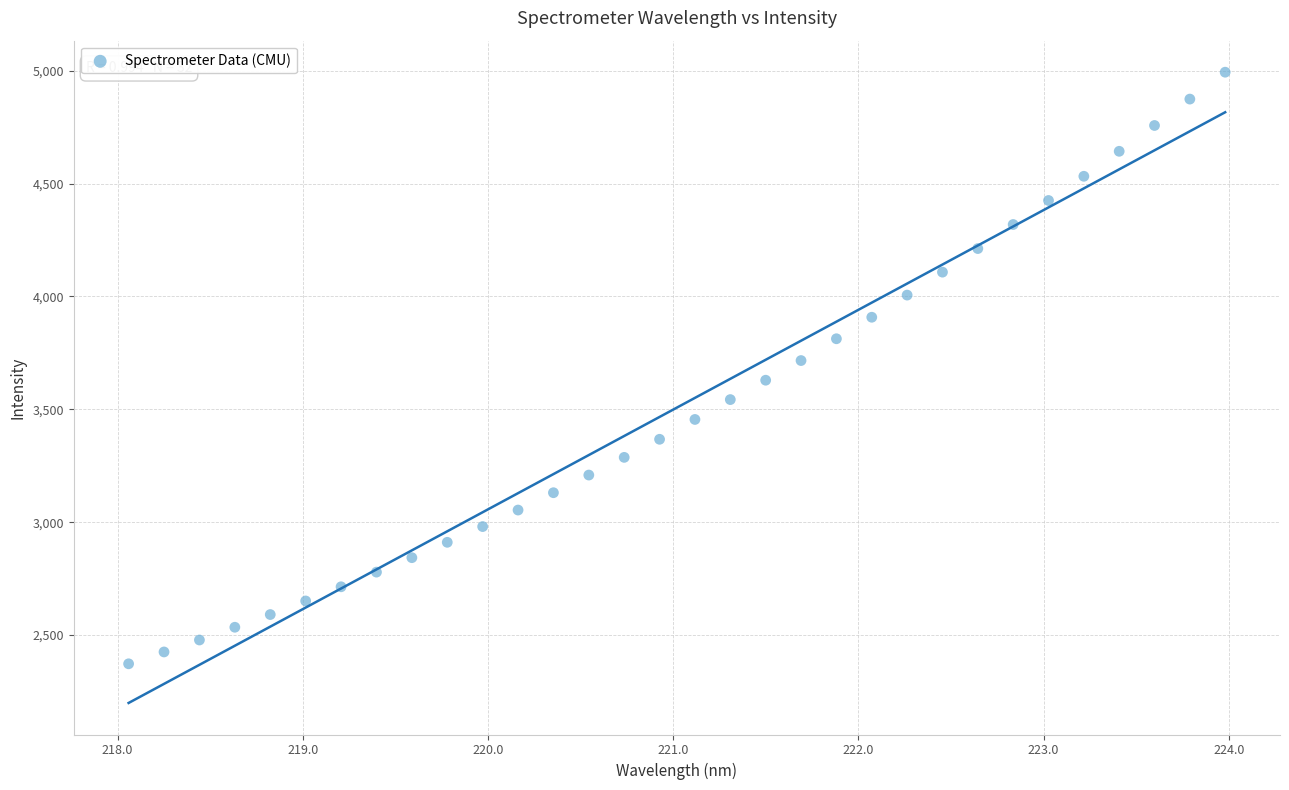

What is the range of Y values (max minus min)?

2620.6